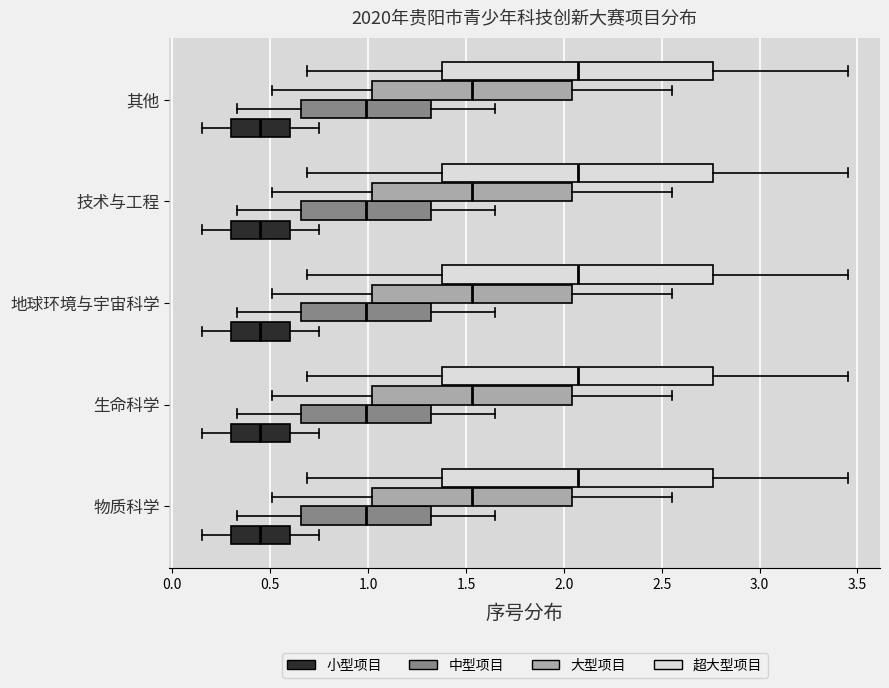

Reading bottom to top, read every box against the x-axis: the position of its median line, the range the box covers, and the ends of its whiskers. The values are not printed on the chart, so give them approximately, as read against the axis.

物质科学 (小型项目): median 0.45, box 0.30 to 0.60, whiskers 0.15 to 0.75
物质科学 (中型项目): median 1.00, box 0.65 to 1.30, whiskers 0.35 to 1.65
物质科学 (大型项目): median 1.55, box 1.00 to 2.05, whiskers 0.50 to 2.55
物质科学 (超大型项目): median 2.05, box 1.40 to 2.75, whiskers 0.70 to 3.45
生命科学 (小型项目): median 0.45, box 0.30 to 0.60, whiskers 0.15 to 0.75
生命科学 (中型项目): median 1.00, box 0.65 to 1.30, whiskers 0.35 to 1.65
生命科学 (大型项目): median 1.55, box 1.00 to 2.05, whiskers 0.50 to 2.55
生命科学 (超大型项目): median 2.05, box 1.40 to 2.75, whiskers 0.70 to 3.45
地球环境与宇宙科学 (小型项目): median 0.45, box 0.30 to 0.60, whiskers 0.15 to 0.75
地球环境与宇宙科学 (中型项目): median 1.00, box 0.65 to 1.30, whiskers 0.35 to 1.65
地球环境与宇宙科学 (大型项目): median 1.55, box 1.00 to 2.05, whiskers 0.50 to 2.55
地球环境与宇宙科学 (超大型项目): median 2.05, box 1.40 to 2.75, whiskers 0.70 to 3.45
技术与工程 (小型项目): median 0.45, box 0.30 to 0.60, whiskers 0.15 to 0.75
技术与工程 (中型项目): median 1.00, box 0.65 to 1.30, whiskers 0.35 to 1.65
技术与工程 (大型项目): median 1.55, box 1.00 to 2.05, whiskers 0.50 to 2.55
技术与工程 (超大型项目): median 2.05, box 1.40 to 2.75, whiskers 0.70 to 3.45
其他 (小型项目): median 0.45, box 0.30 to 0.60, whiskers 0.15 to 0.75
其他 (中型项目): median 1.00, box 0.65 to 1.30, whiskers 0.35 to 1.65
其他 (大型项目): median 1.55, box 1.00 to 2.05, whiskers 0.50 to 2.55
其他 (超大型项目): median 2.05, box 1.40 to 2.75, whiskers 0.70 to 3.45